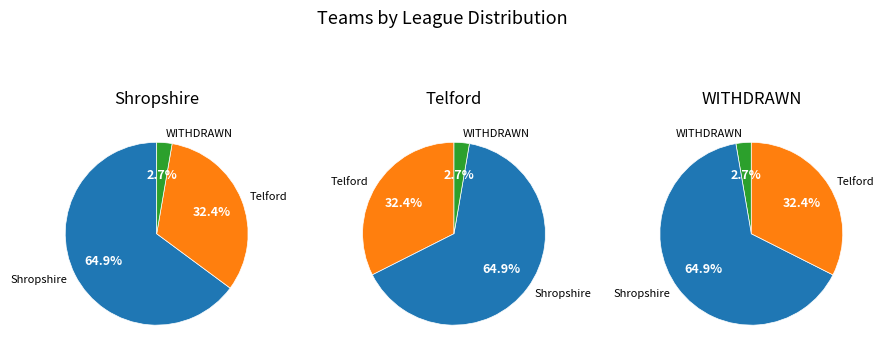

Does any single category account for the majority?

Yes